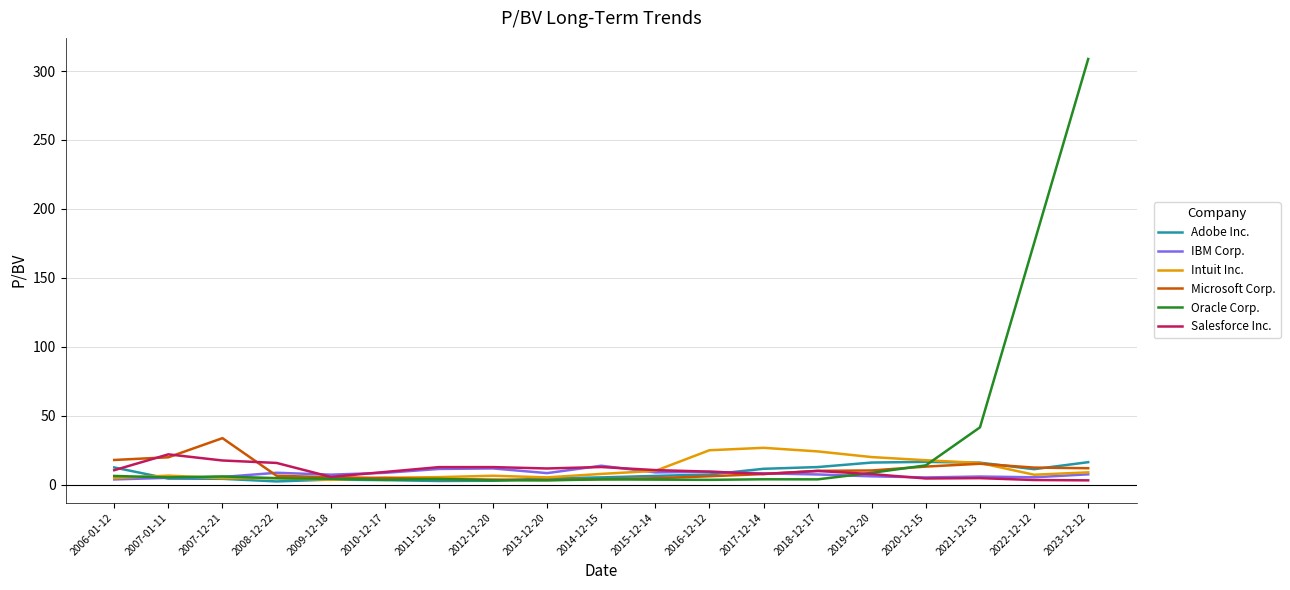

Rank the categories by Intuit Inc. value from highest to lowest.

2017-12-14, 2016-12-12, 2018-12-17, 2019-12-20, 2020-12-15, 2021-12-13, 2015-12-14, 2023-12-12, 2014-12-15, 2022-12-12, 2007-01-11, 2012-12-20, 2011-12-16, 2013-12-20, 2010-12-17, 2008-12-22, 2007-12-21, 2006-01-12, 2009-12-18